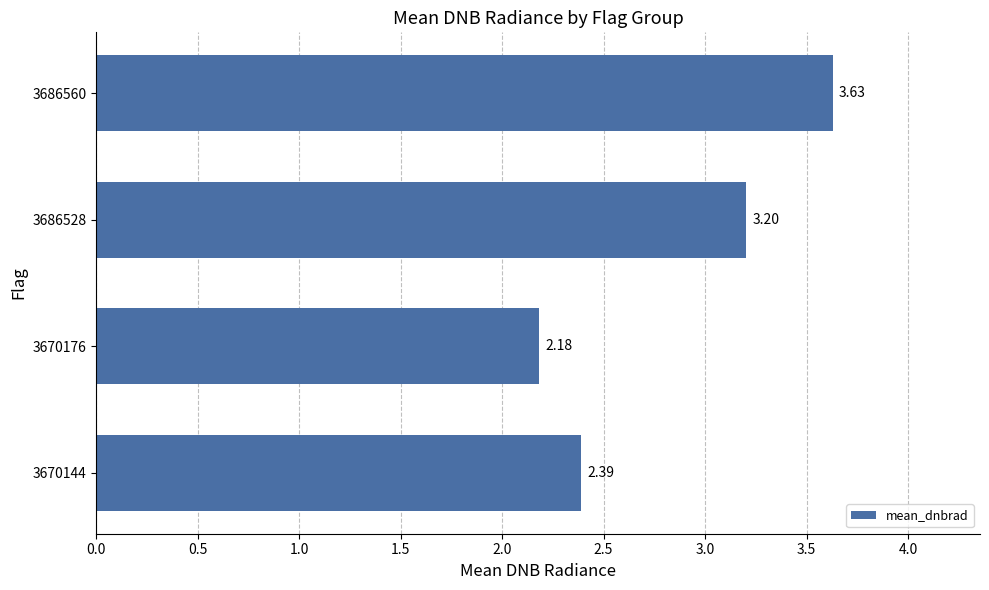

Which category has the highest value across all series?

3686560